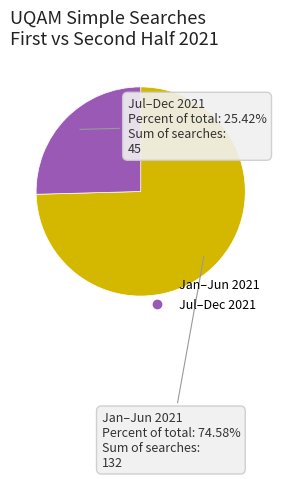

How many segments does this pie chart have?

2